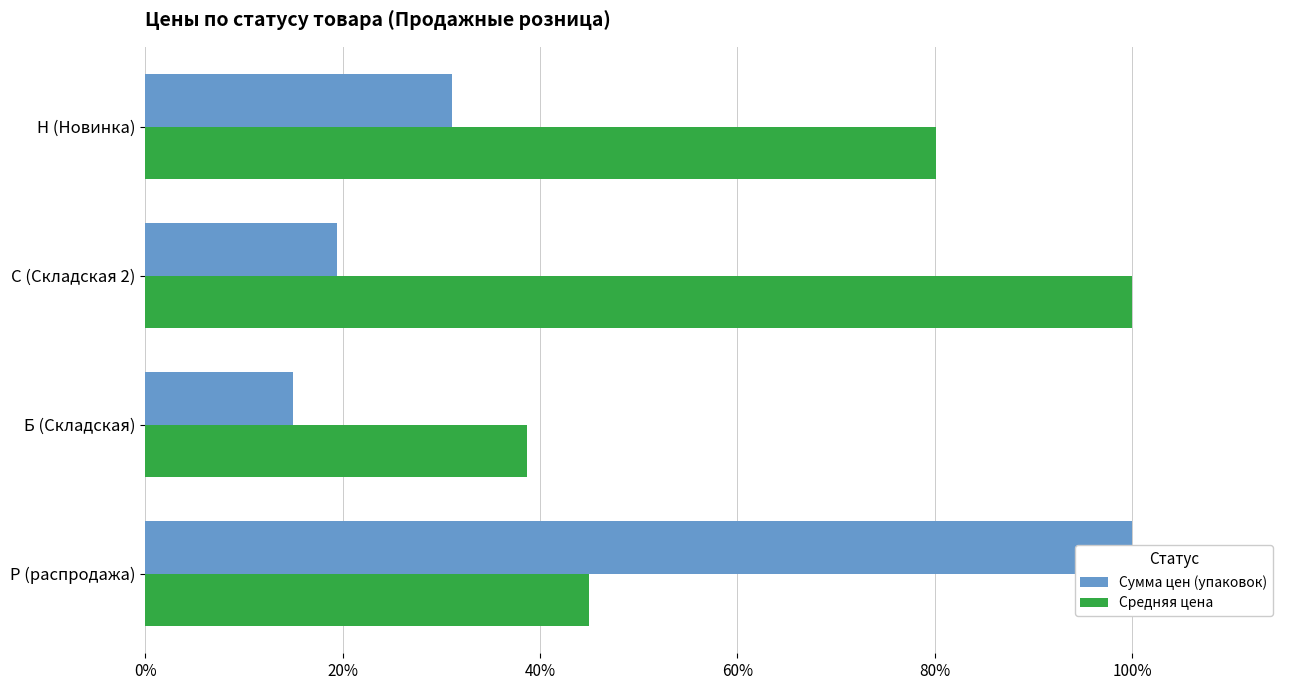

What is the sum of all Сумма цен (упаковок) values?

1.7